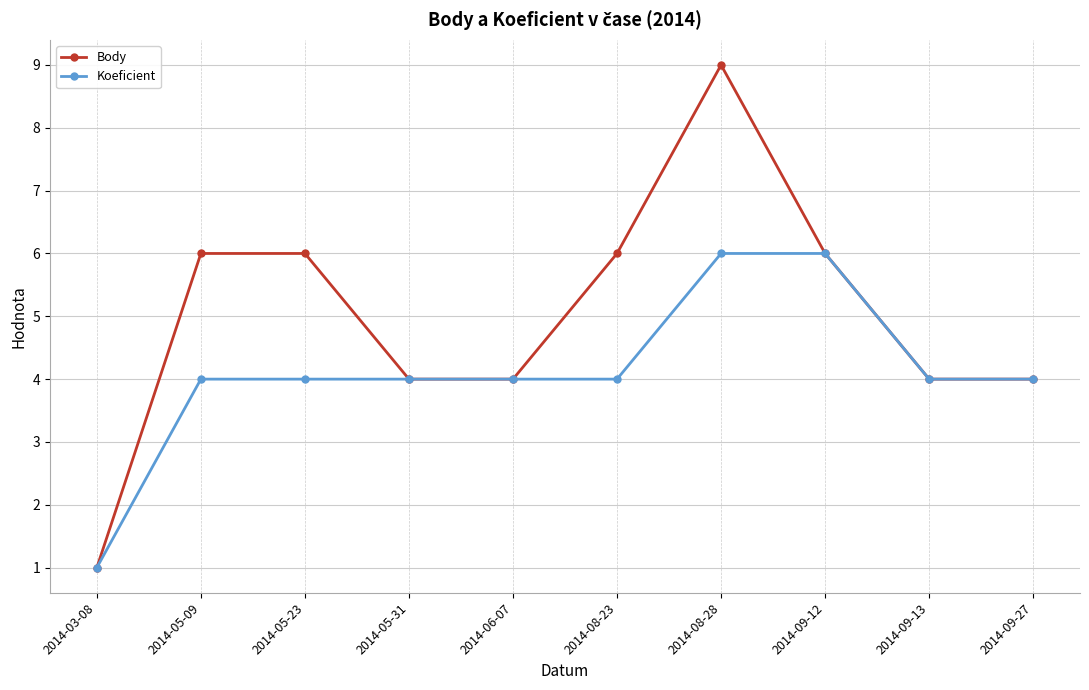

List the series in order of their peak value, highest first.

Body, Koeficient